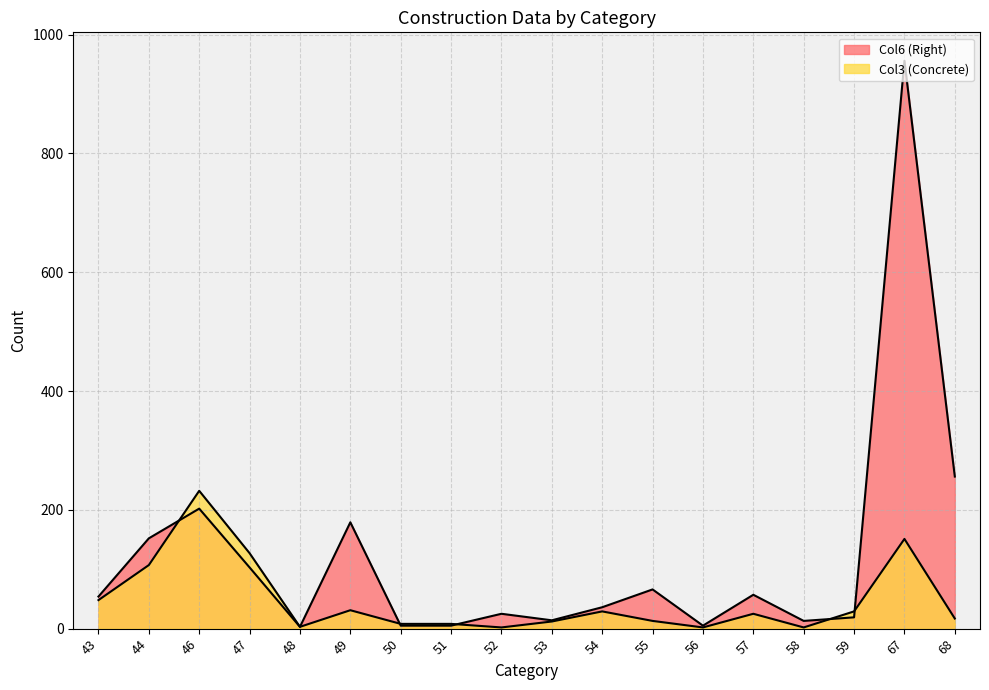

At how many categories does at least one series exceed 722?

1